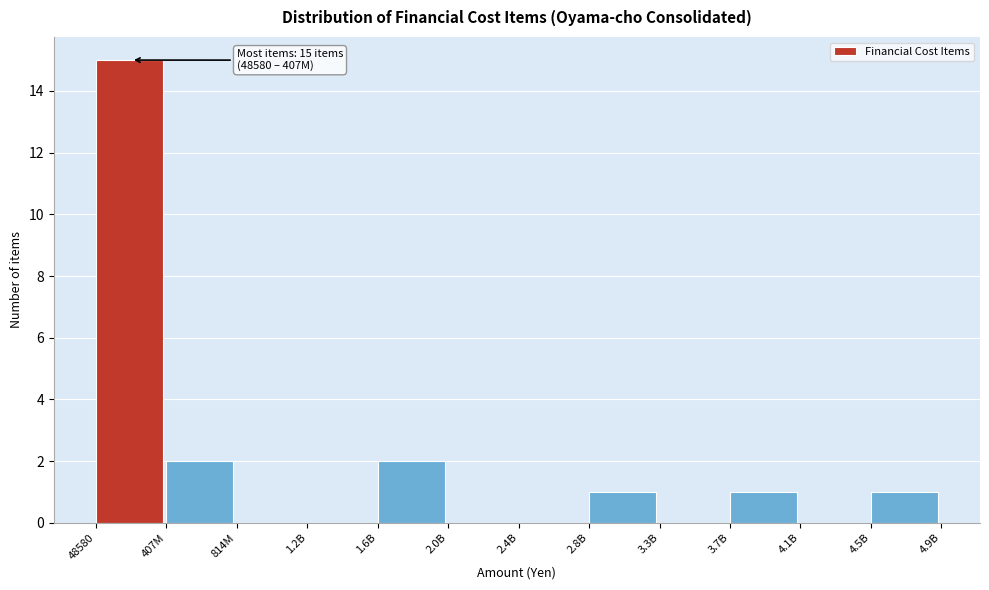

Reading left to right, extract all data points from this chart.

48580=15	407M=2	814M=0	1.2B=0	1.6B=2	2.0B=0	2.4B=0	2.8B=1	3.3B=0	3.7B=1	4.1B=0	4.5B=1